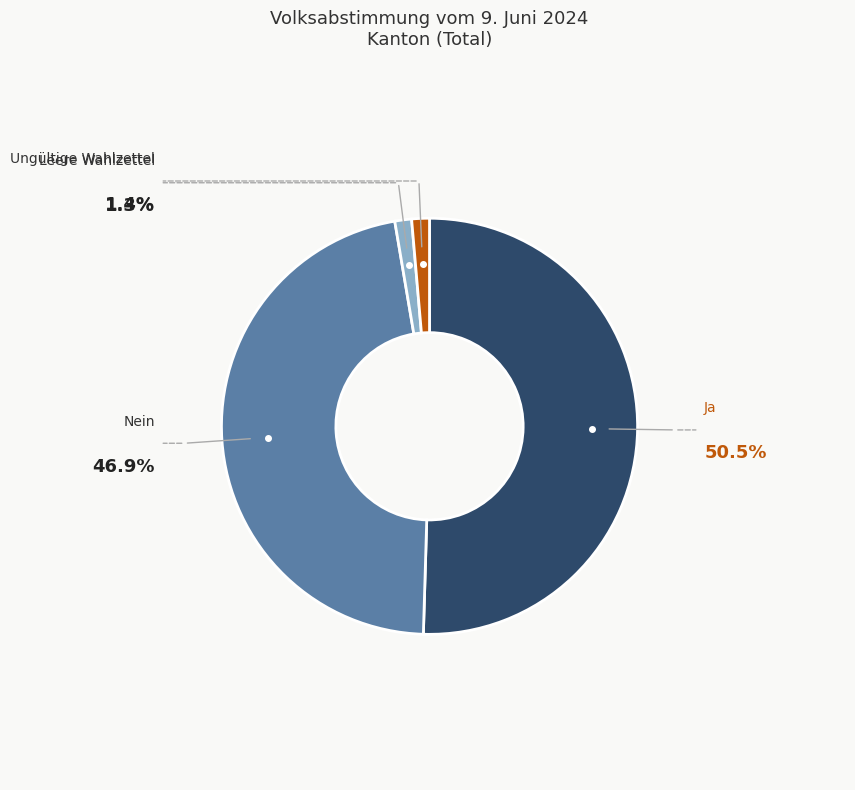

Is there a majority slice in this chart?

Yes